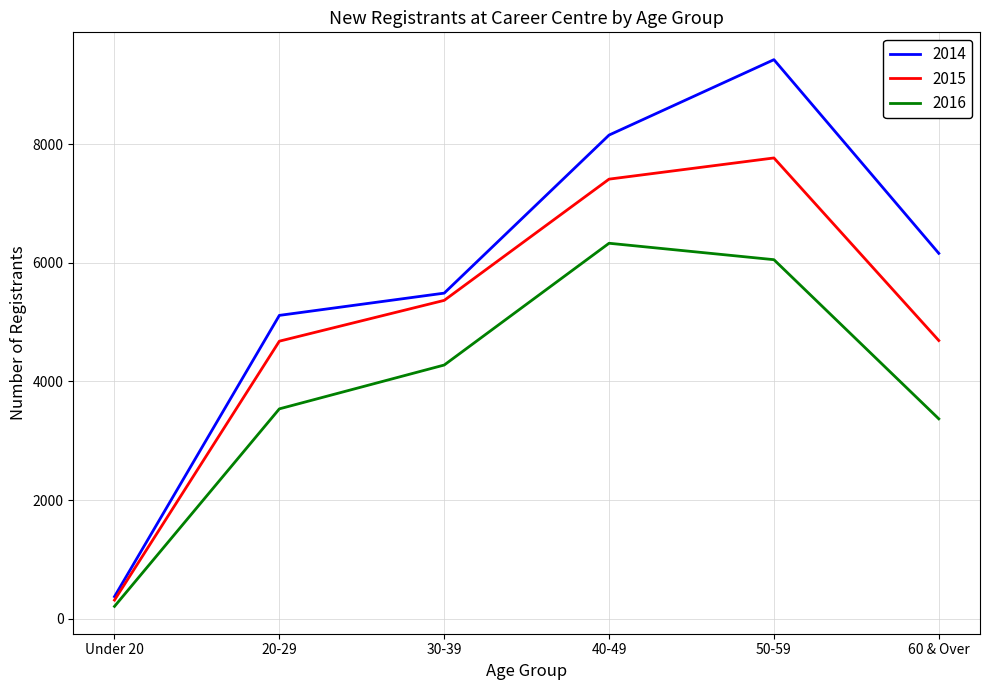

At which category does 2016 reach its first local peak?

40-49